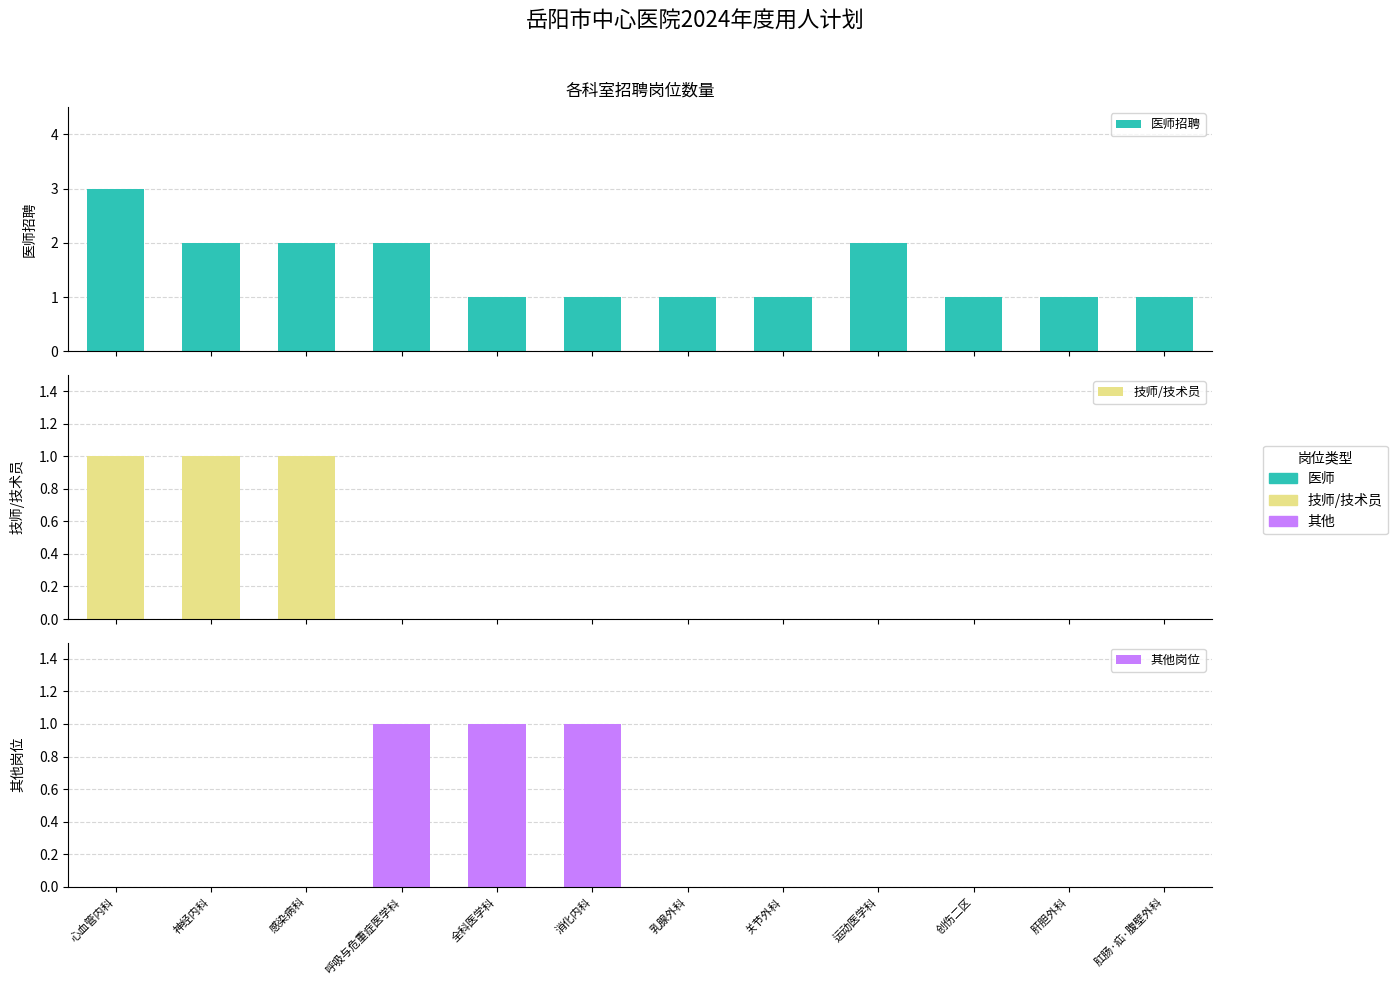

What is the label of the 2nd bar from the right?

肝胆外科